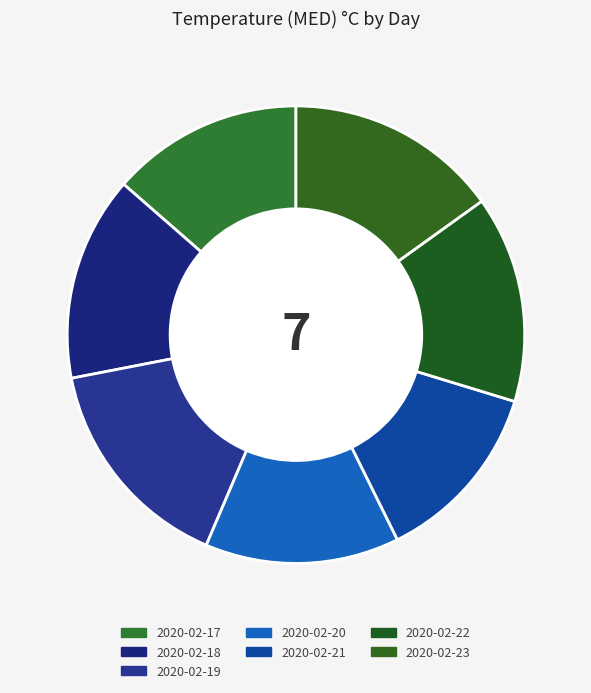

Combined, what portion of the pie is 2020-02-20 and 2020-02-17?

27.3%